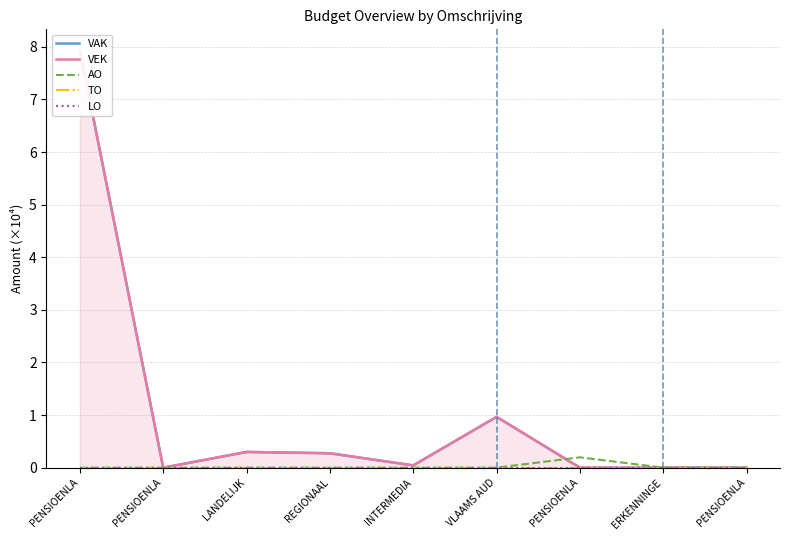

True or false: VAK and LO cross at least once.

False